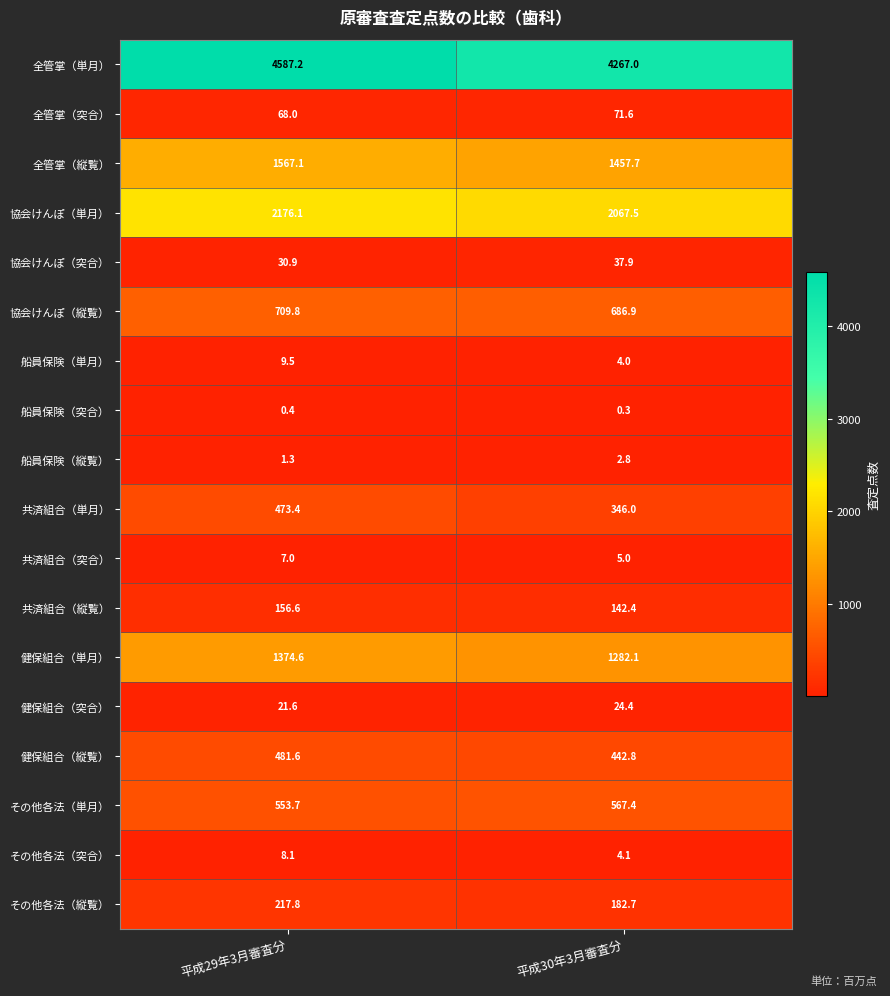

At which label is 船員保険（縦覧） closest to 2?

平成29年3月審査分